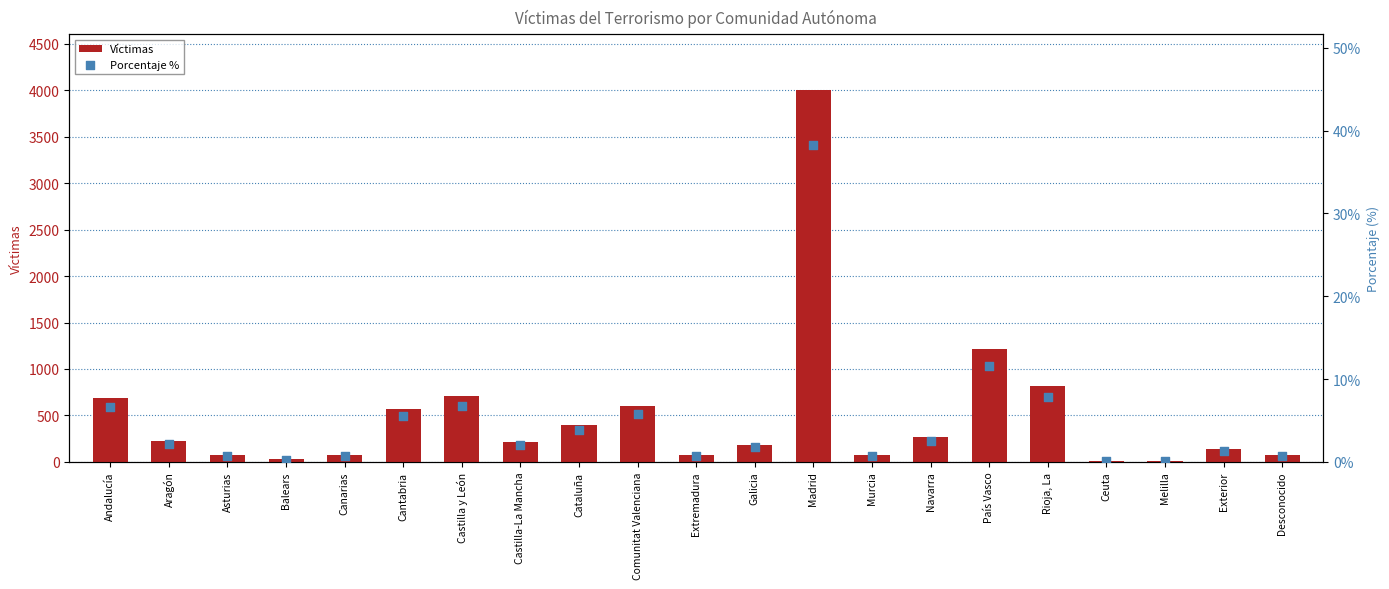

Is the value of Porcentaje % at Rioja, La greater than the value of Víctimas at Ceuta?

No